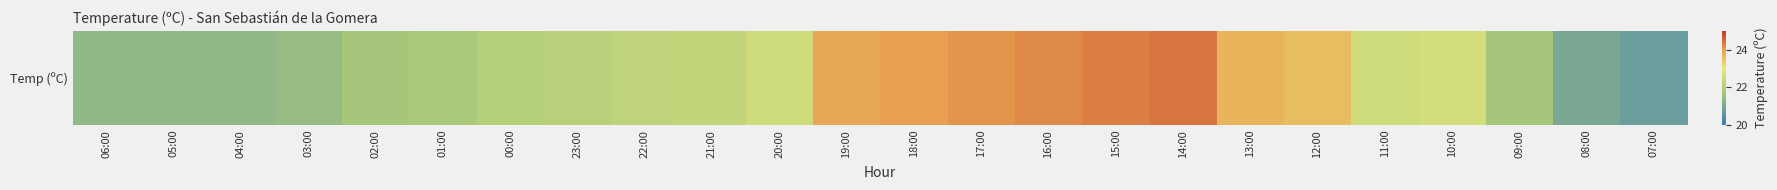

What is the ratio of the value at 00:00 to the value at 15:00?

0.9